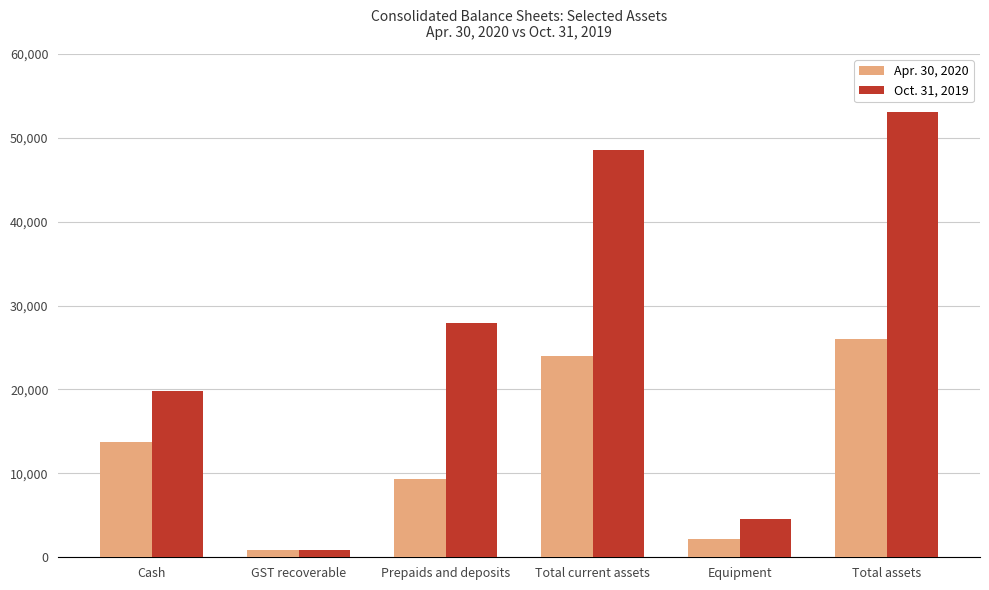

The value of Apr. 30, 2020 at Total current assets is 34372. True or false?

False